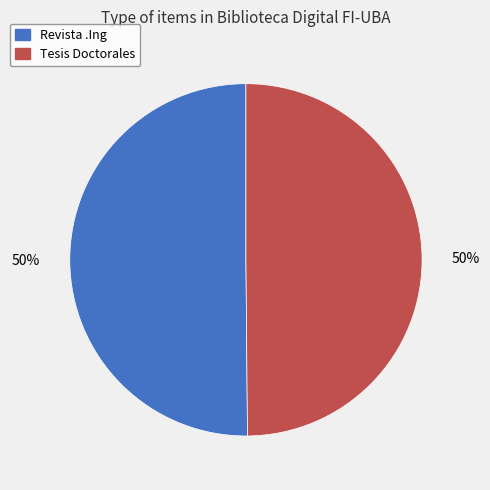

The Revista .Ing slice represents 50% of the pie. True or false?

True